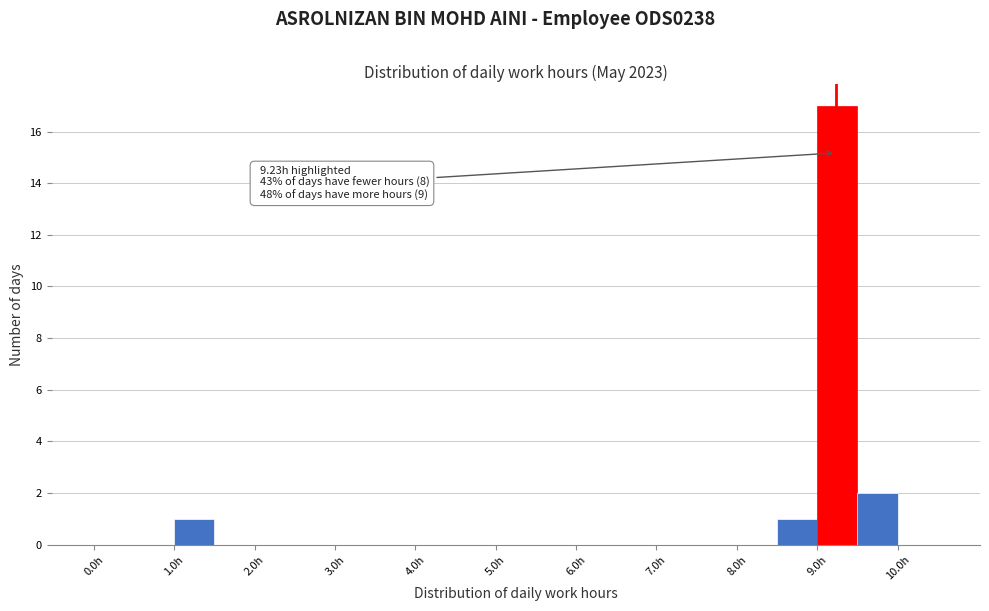

Which range on the x-axis has the tallest bar?

9.0 to 9.5